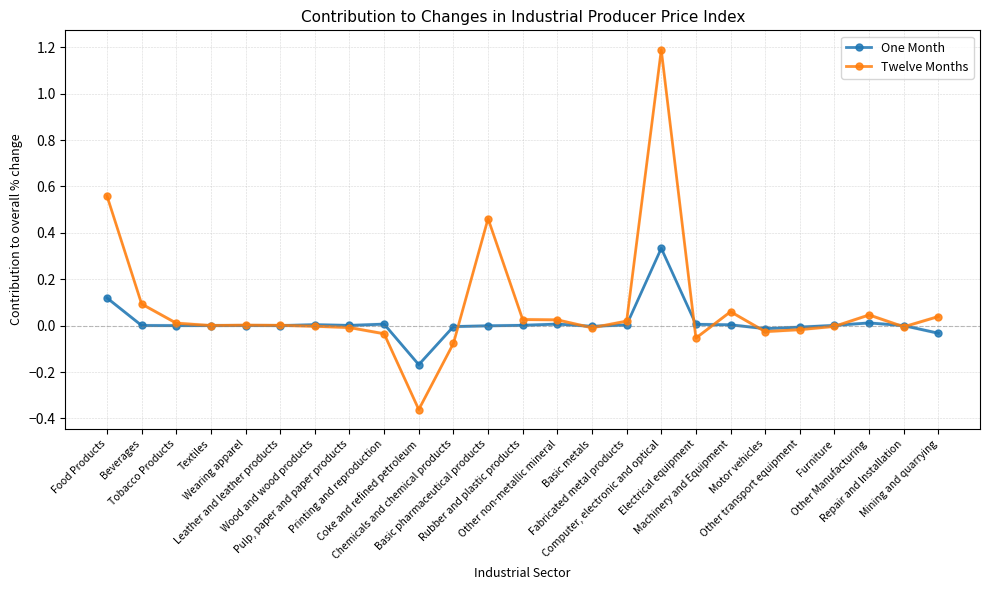

Which series has the largest total across all categories?

Twelve Months